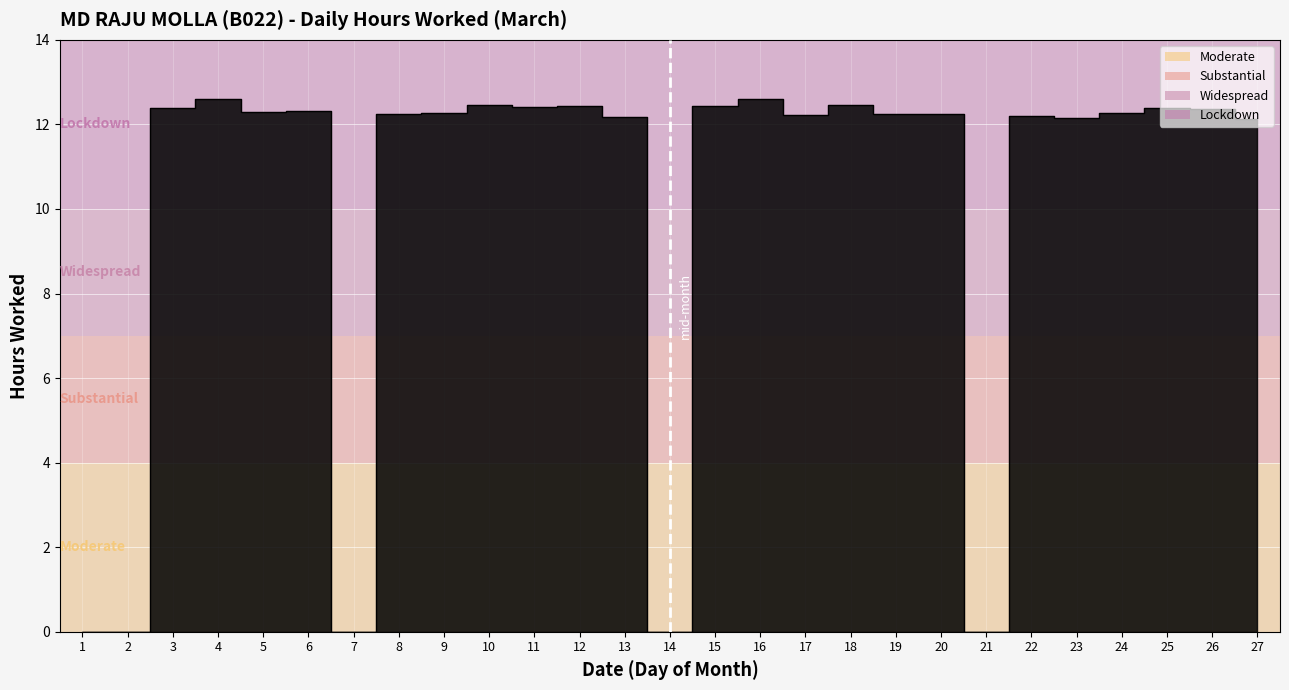

Reading left to right, list all the values displayed in this chart.

1=0.0	2=0.0	3=12.4	4=12.6	5=12.3	6=12.3	7=0.0	8=12.2	9=12.3	10=12.5	11=12.4	12=12.4	13=12.2	14=0.0	15=12.4	16=12.6	17=12.2	18=12.4	19=12.2	20=12.2	21=0.0	22=12.2	23=12.2	24=12.3	25=12.4	26=12.4	27=12.1